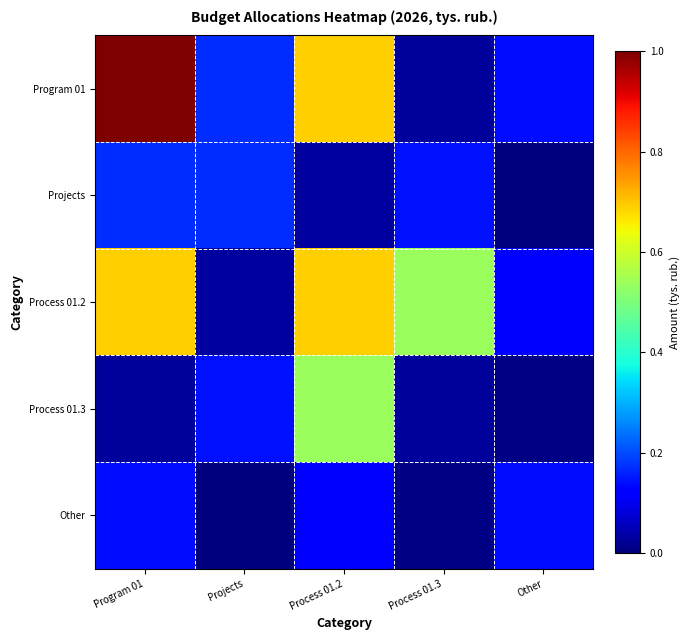

Which series has the widest spread of values?

Program 01